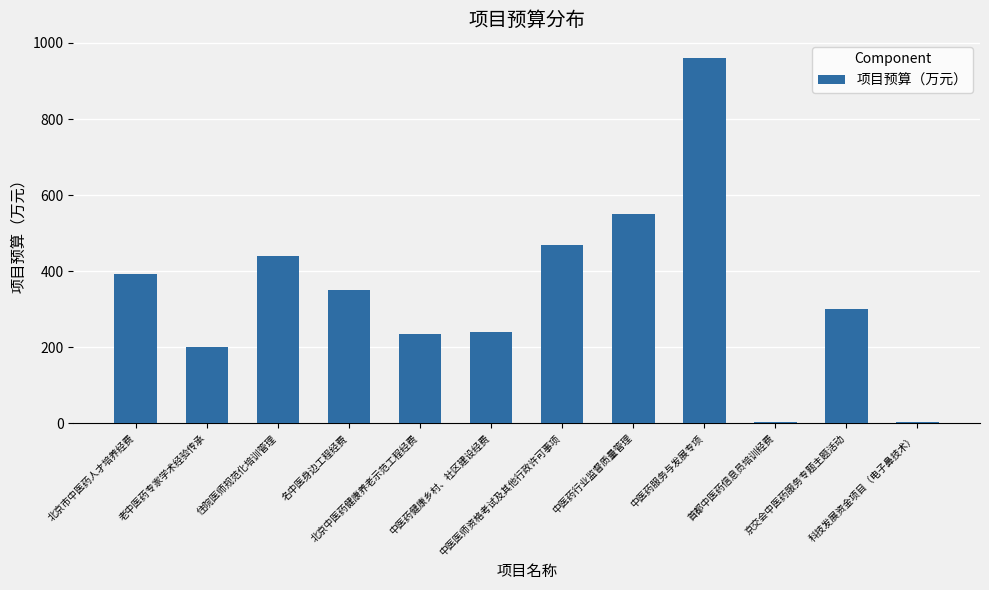

What is the maximum value shown in the chart?

960.0